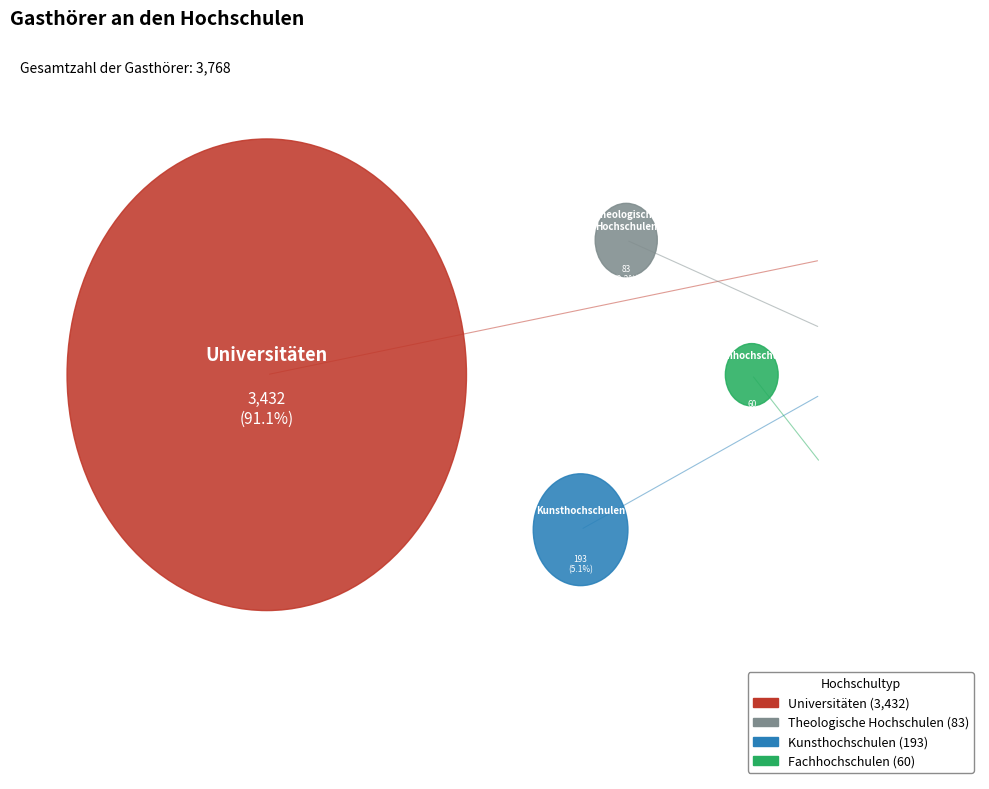

Which slice represents more than half of the pie?

Universitäten